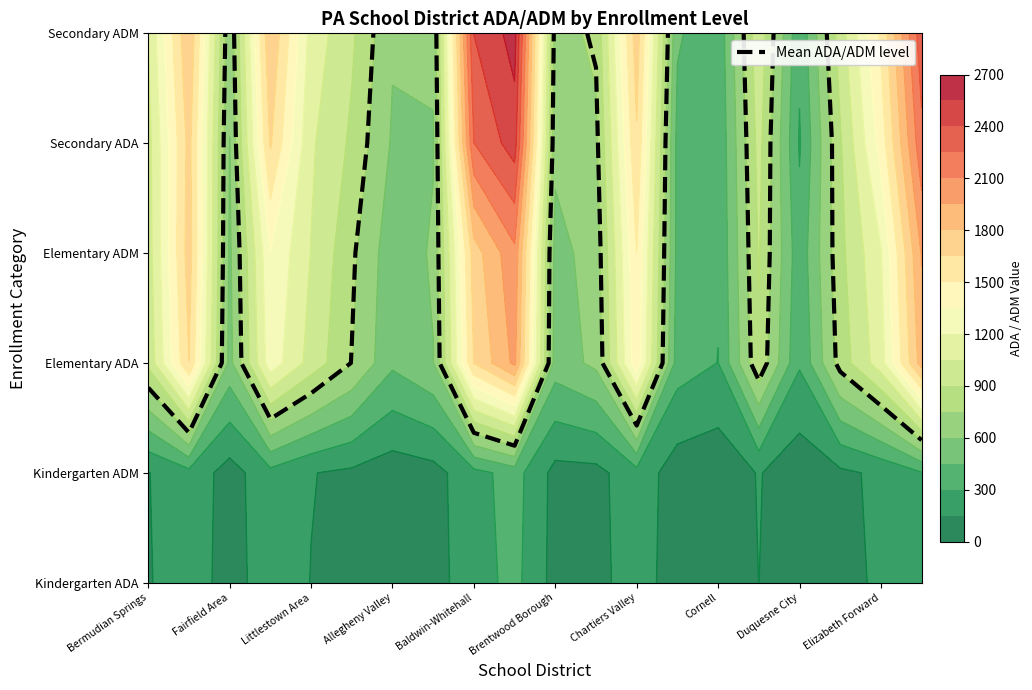

Reading left to right, list all the values displayed in this chart.

Kindergarten ADA: 138.8	238.3	81.9	238.8	146.9	115.0	63.3	92.0	236.6	343.8	96.4	100.8	230.6	65.1	43.6	150.7	49.5	113.9	168.3	274.6
Kindergarten ADM: 145.2	249.6	86.4	252.4	155.4	121.0	66.9	96.8	249.1	359.7	102.0	106.7	242.2	71.7	46.9	159.5	55.7	120.5	177.7	289.9
Elementary ADA: 940.8	1648.9	549.1	1289.5	991.7	756.8	477.3	594.3	1653.8	1984.4	523.6	633.0	1446.9	371.2	297.7	874.8	316.6	816.8	1132.0	1871.9
Elementary ADM: 982.4	1719.8	573.4	1343.9	1044.7	787.1	503.2	619.2	1727.6	2064.7	545.1	666.8	1499.9	406.8	314.2	912.9	352.5	858.5	1187.7	1961.6
Secondary ADA: 998.4	1699.1	597.8	1666.5	1072.5	872.9	581.0	589.6	2248.3	2472.6	640.5	718.5	1629.6	402.5	325.0	952.3	285.8	882.2	1410.0	2205.8
Secondary ADM: 1059.4	1793.4	637.0	1792.8	1143.8	926.1	617.0	624.3	2401.8	2609.7	690.4	781.8	1730.9	467.9	347.7	1007.6	330.9	974.0	1527.7	2344.3